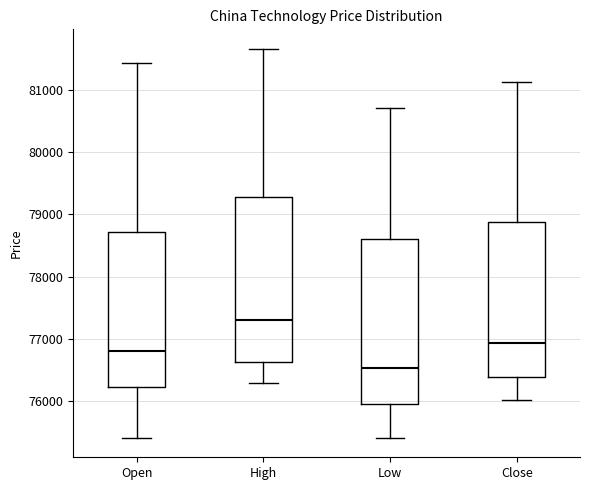

Where is the lower edge of the box for High on the y-axis? The values are not printed on the chart, so give them approximately, as read against the axis.

76600